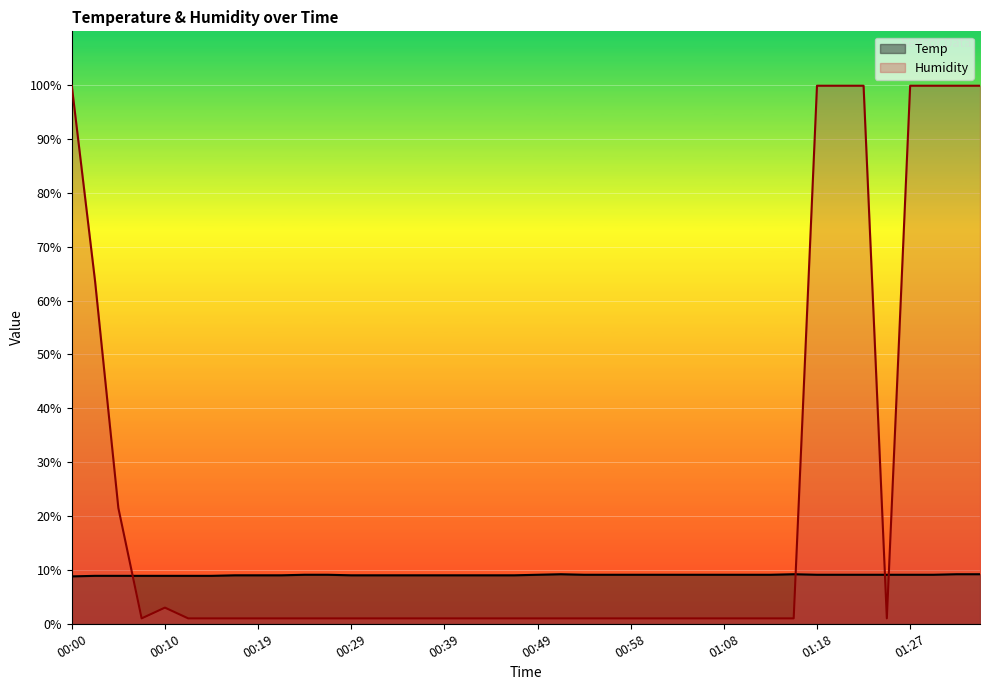

In Temp, how many points are higher than both neighbors (excluding endpoints)?

2